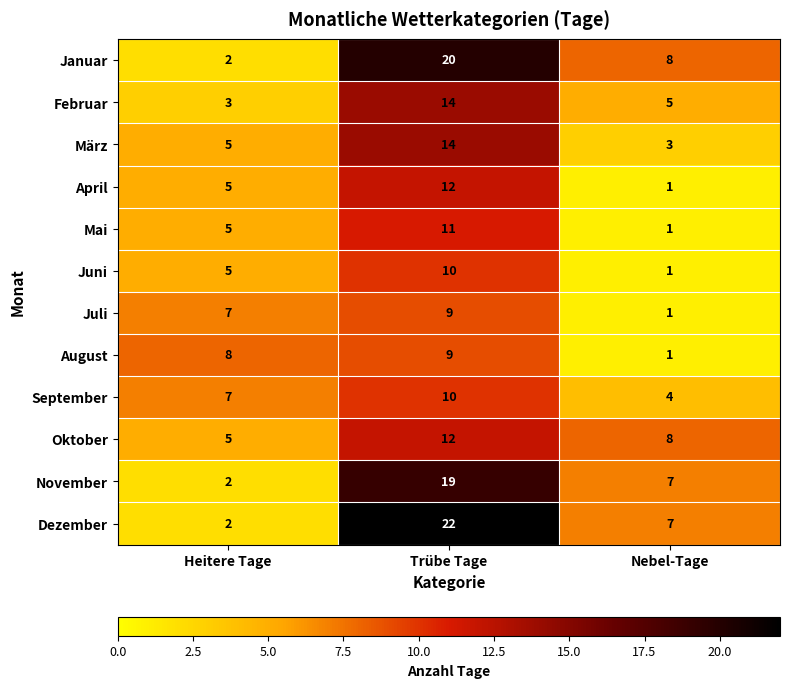

The Februar series shows 8 at Nebel-Tage. True or false?

False